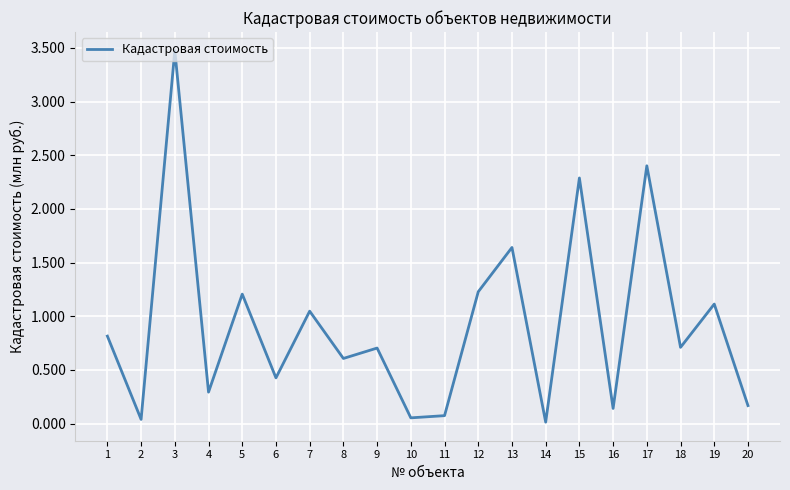

The value at 17 is 2401950.8. True or false?

True